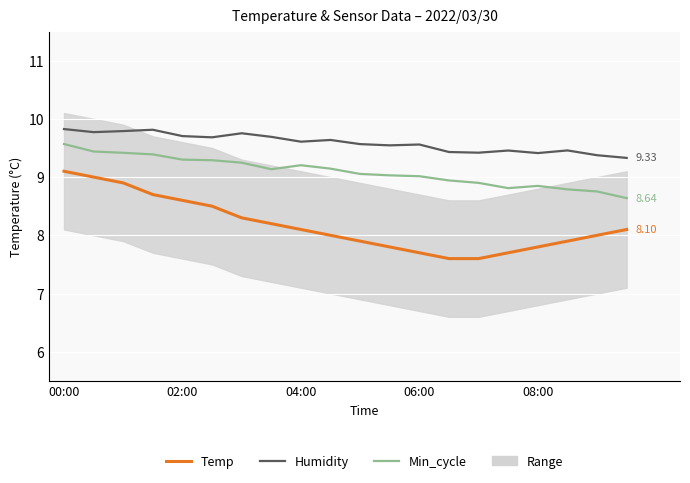

What is the greatest value displayed?

9.8